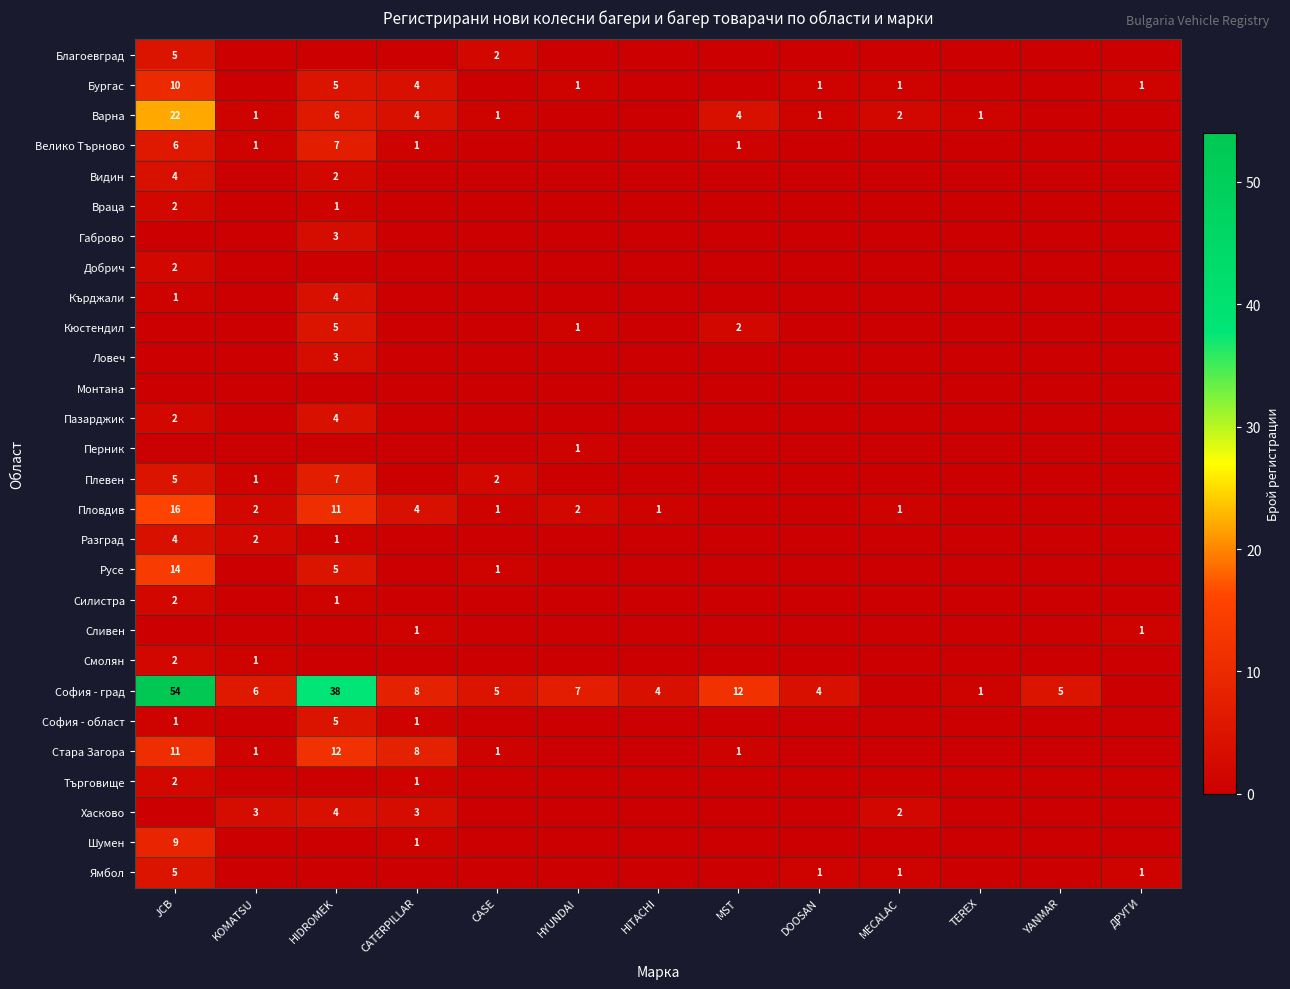

What is the difference between the София - град values at YANMAR and HIDROMEK?

33